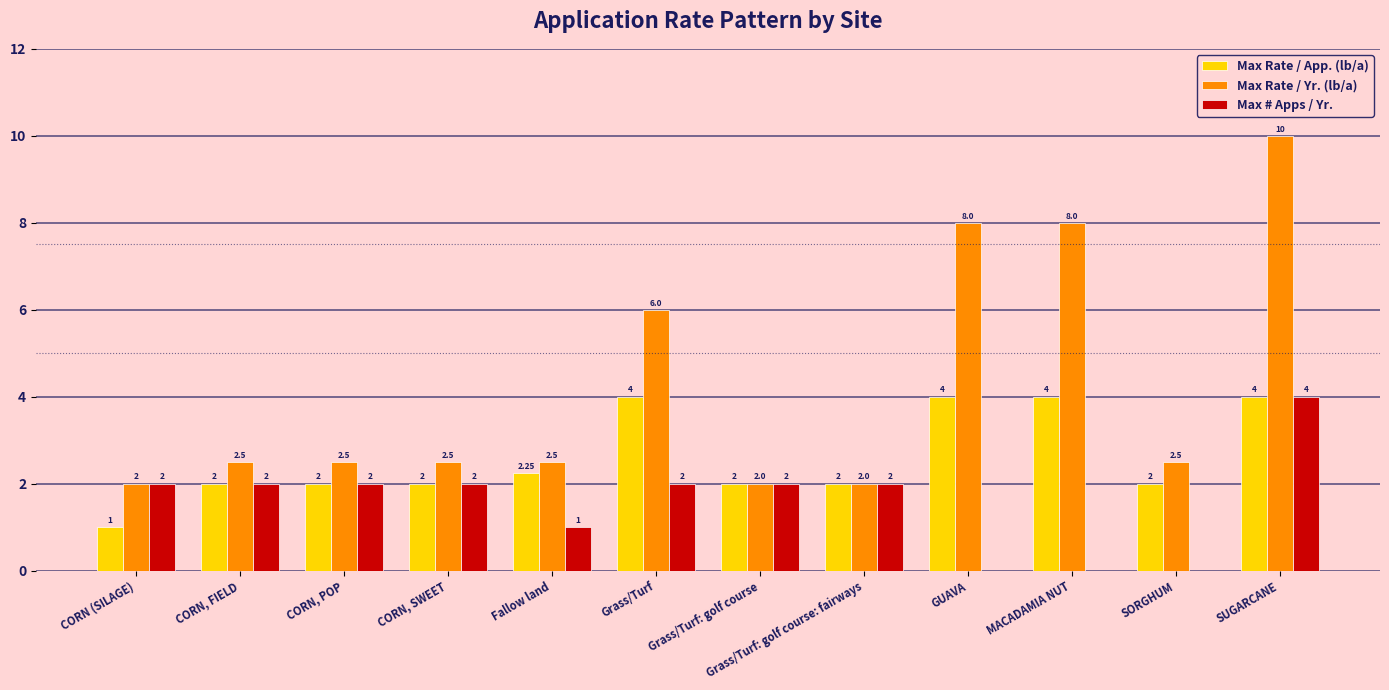

At which category is the sum across all series the highest?

SUGARCANE